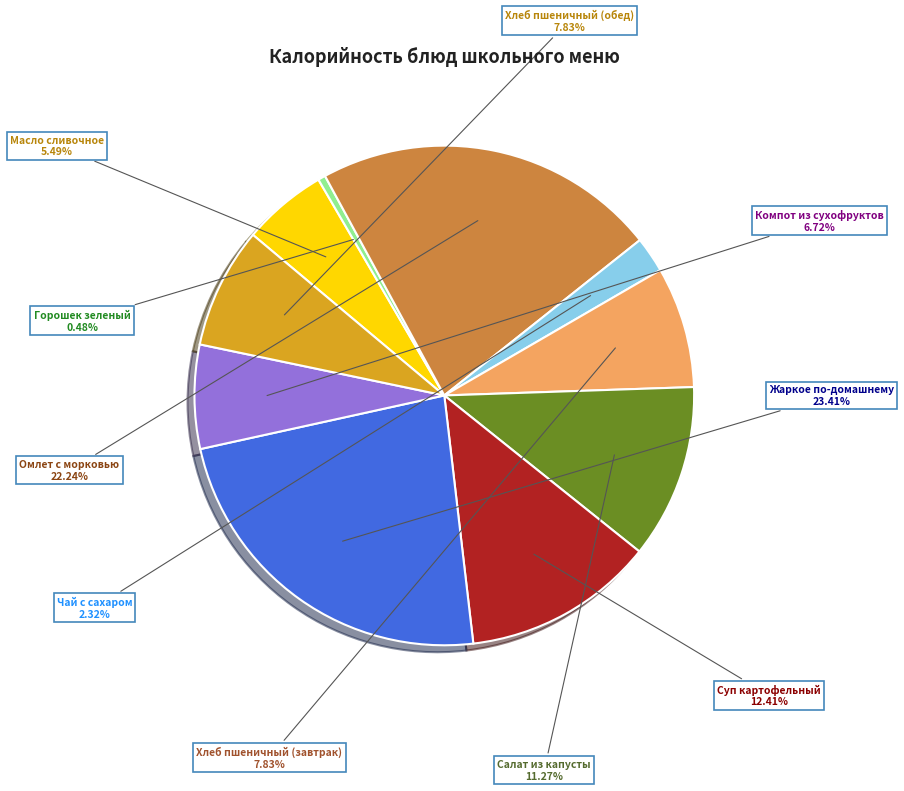

Is there a majority slice in this chart?

No